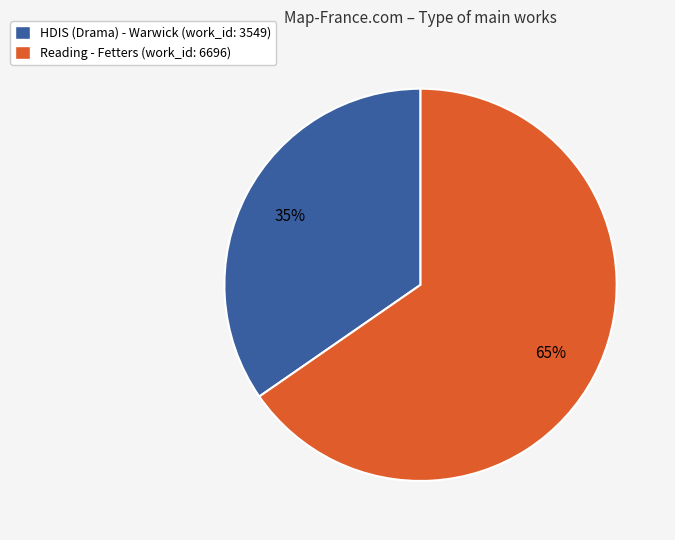

True or false: HDIS (Drama) - Warwick accounts for 47% of the total.

False